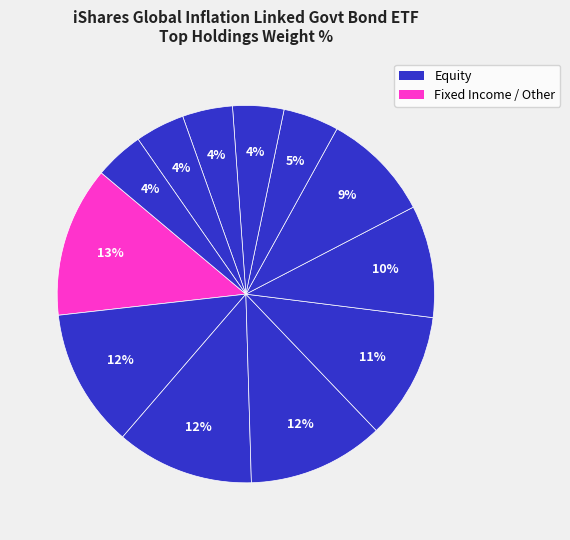

How many segments does this pie chart have?

12